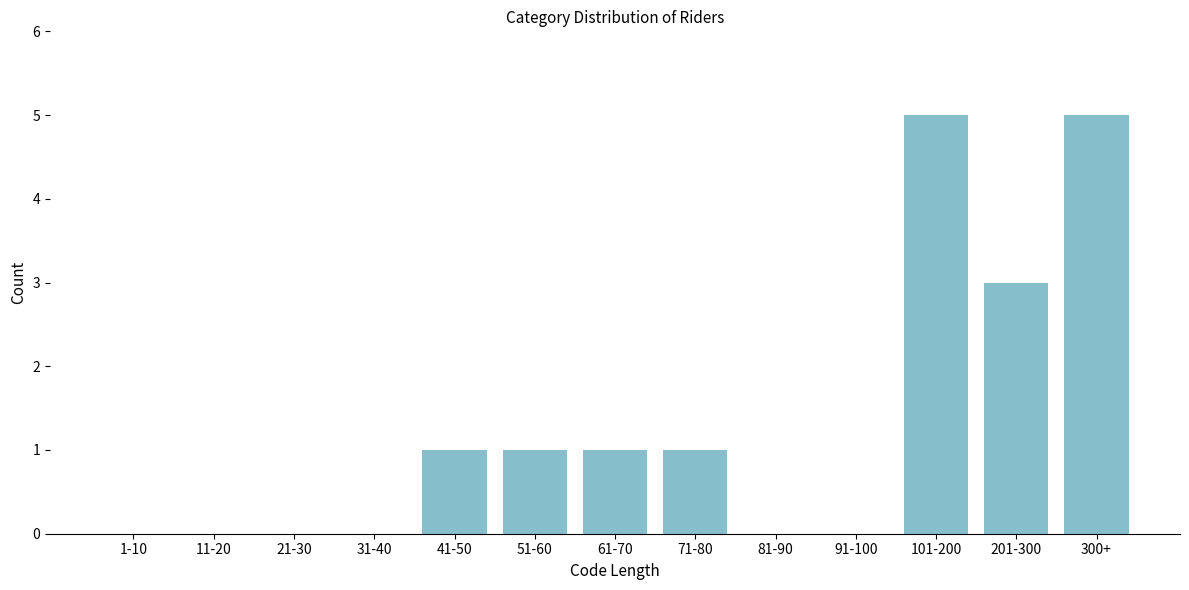

Reading left to right, what are all the values shown in this chart?

1-10=0	11-20=0	21-30=0	31-40=0	41-50=1	51-60=1	61-70=1	71-80=1	81-90=0	91-100=0	101-200=5	201-300=3	300+=5